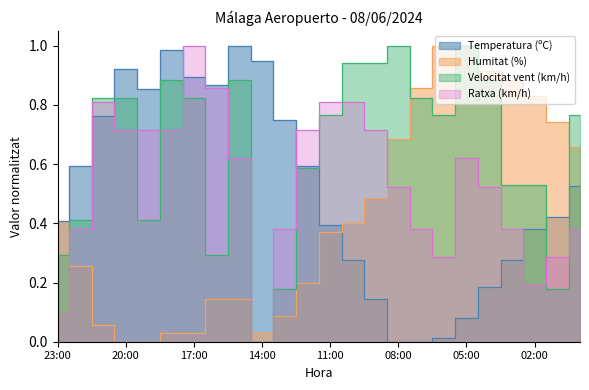

What position from the right is 08:00?

9